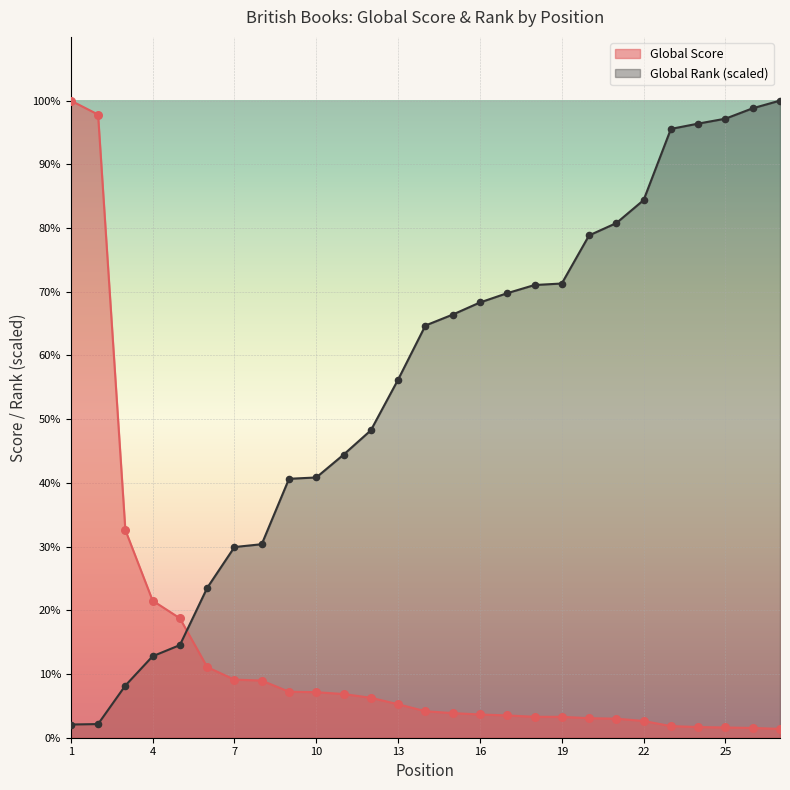

What are all the series names shown in the legend?

Global Score, Global Rank (scaled)